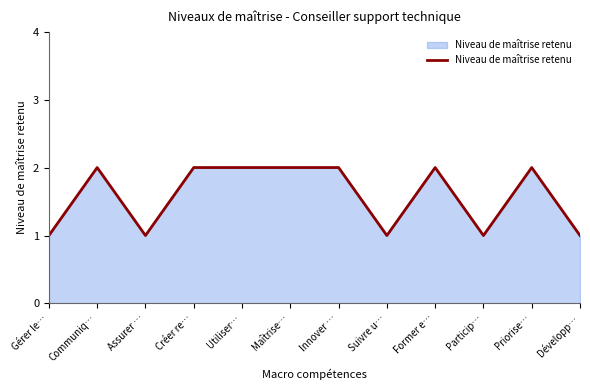

How many values are below 2?

5